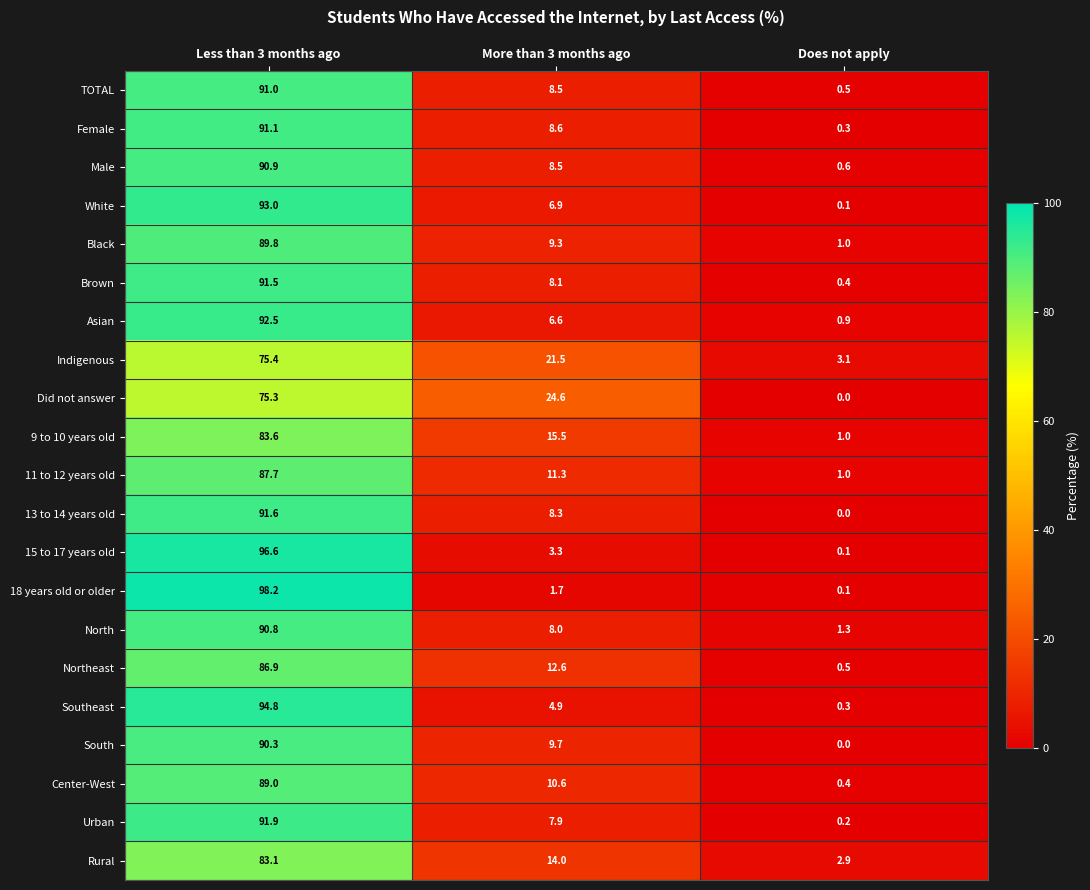

What is the maximum value shown in the chart?

98.2